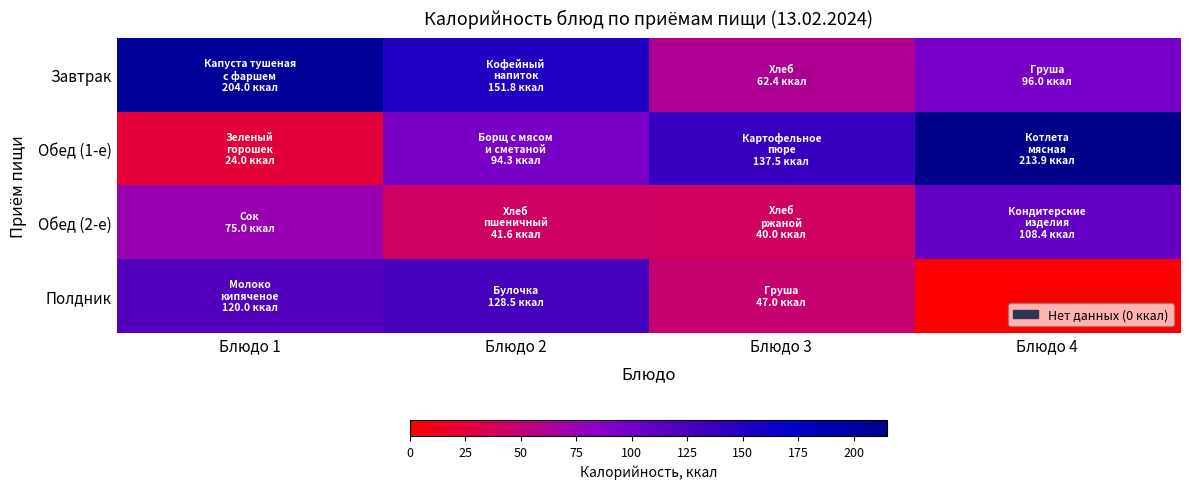

How many distinct data groups are displayed?

4